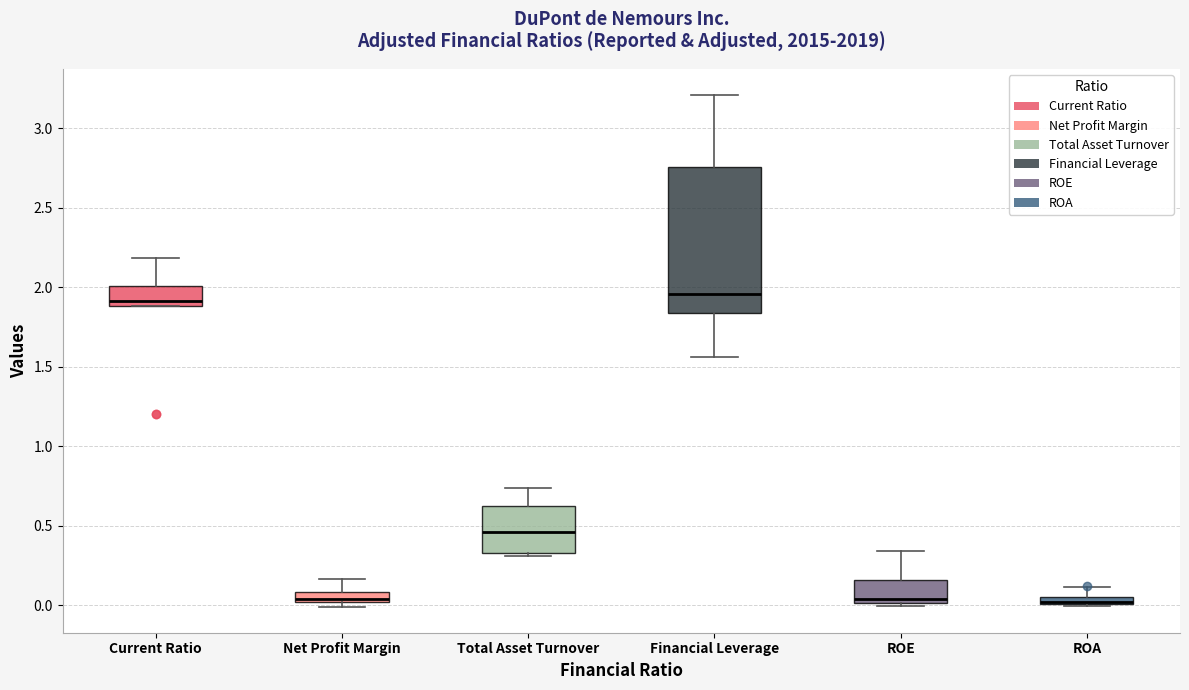

Where is the upper edge of the box for Net Profit Margin on the y-axis? The values are not printed on the chart, so give them approximately, as read against the axis.

0.10